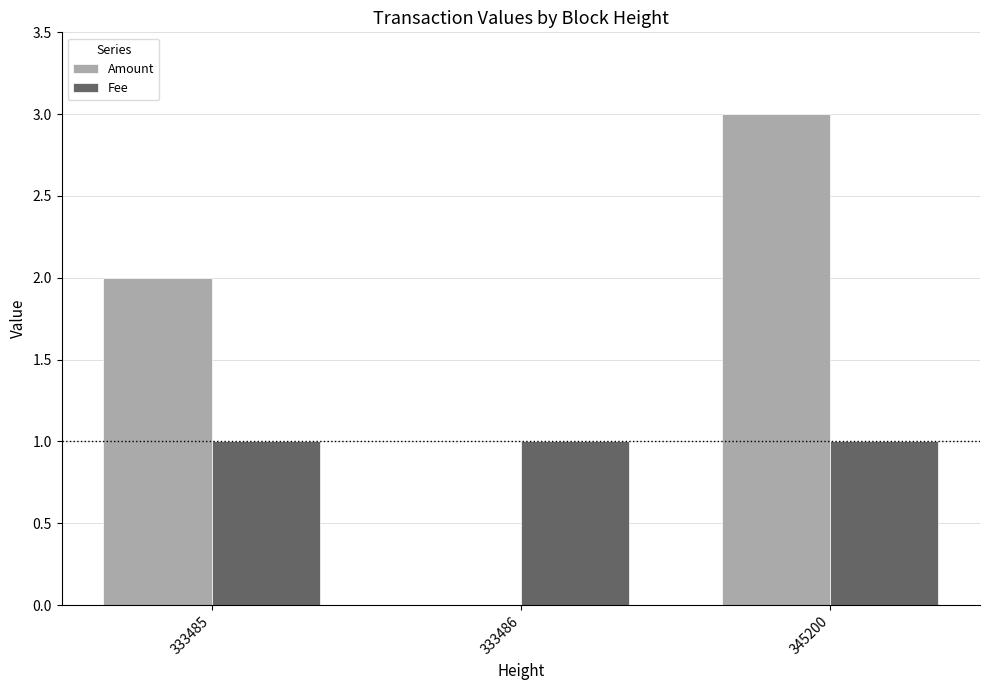

What is the total value across all series at 333486?

1.0